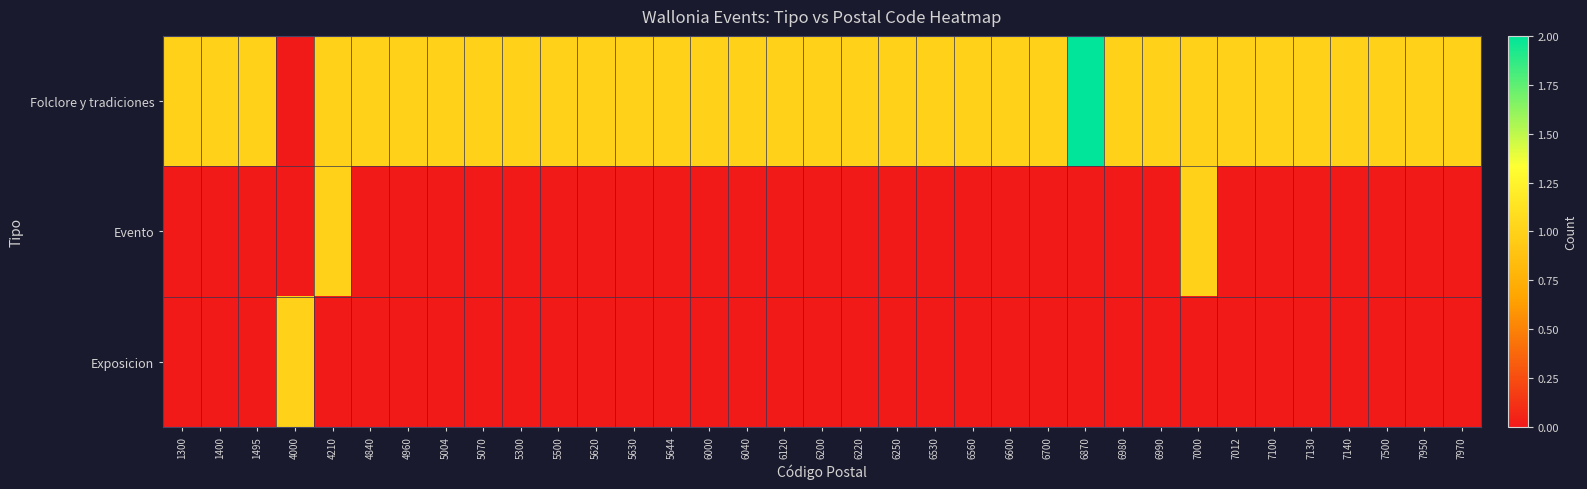

How many categories are shown in the chart?

35